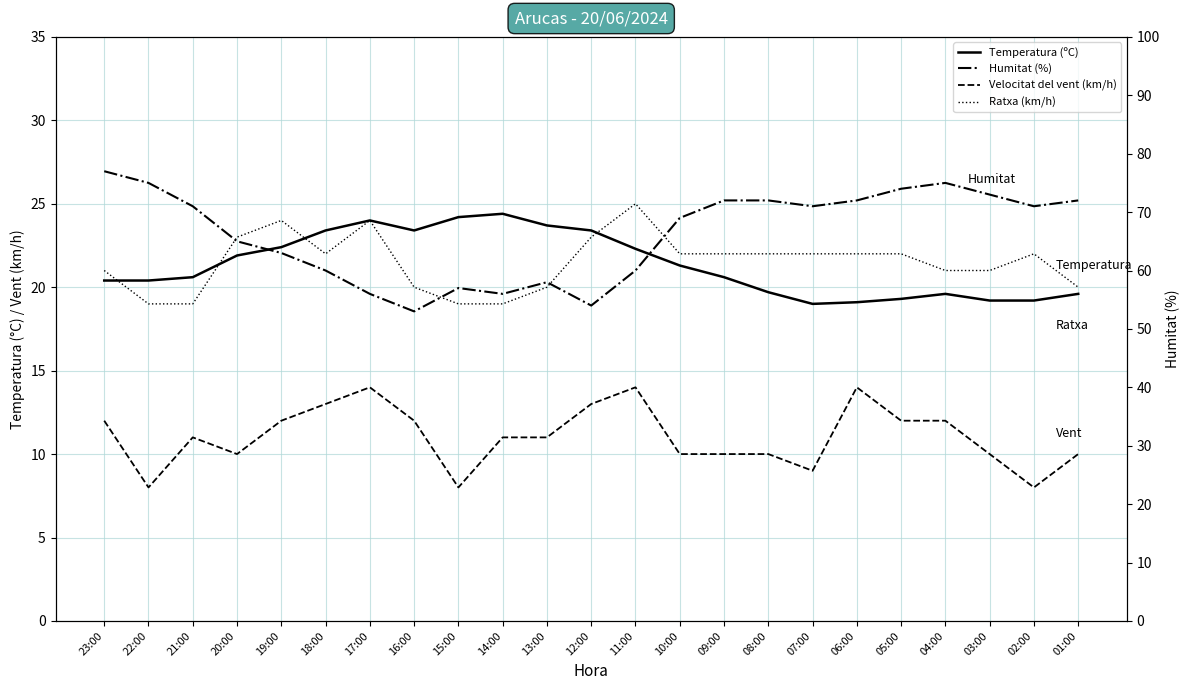

What is the difference between the maximum and minimum values in the Temperatura (ºC) series?

5.4